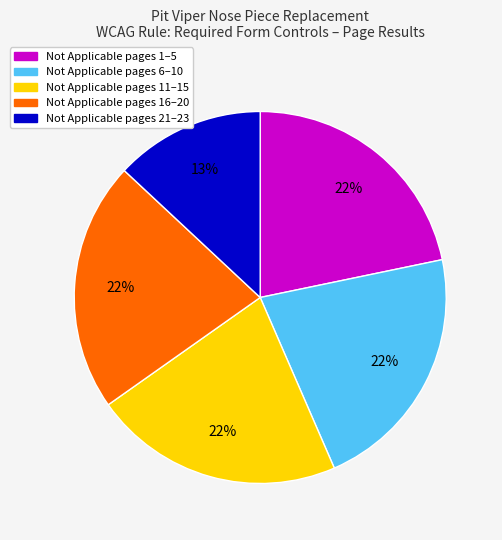

To the nearest percent, what is the difference between the largest and smallest slice percentages?

9%